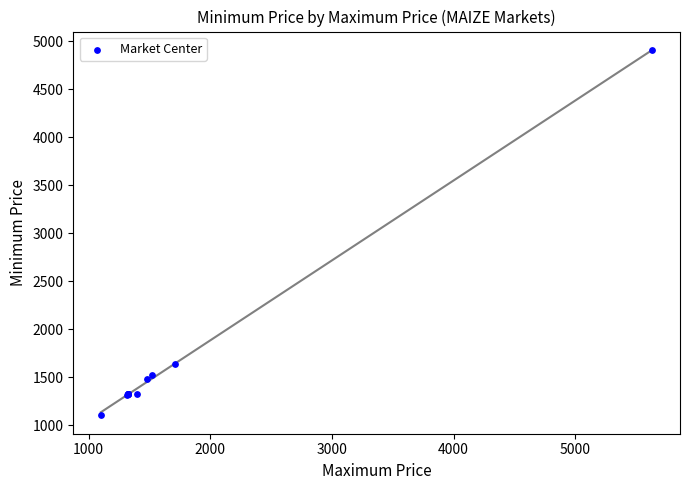

What Y value in the scatter plot is closest to 3002?

1639